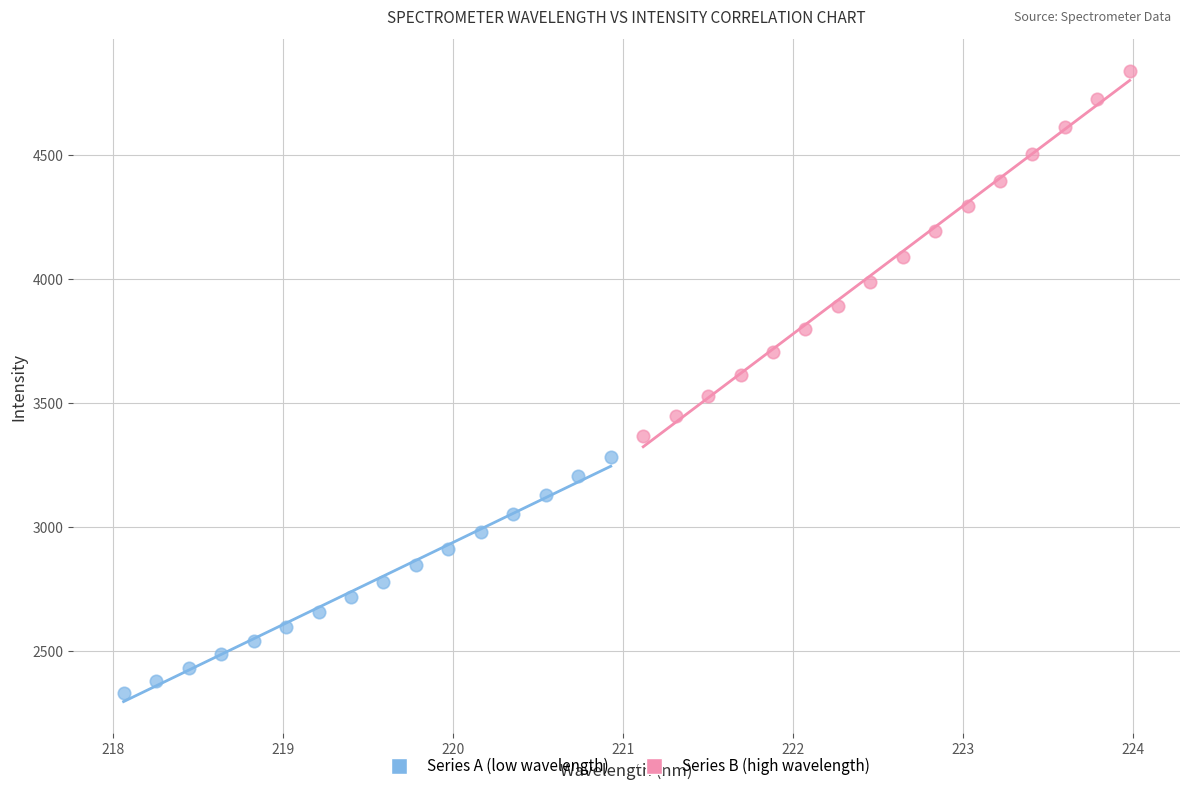

Which series has the largest Y range (max minus min)?

Series B (high wavelength)